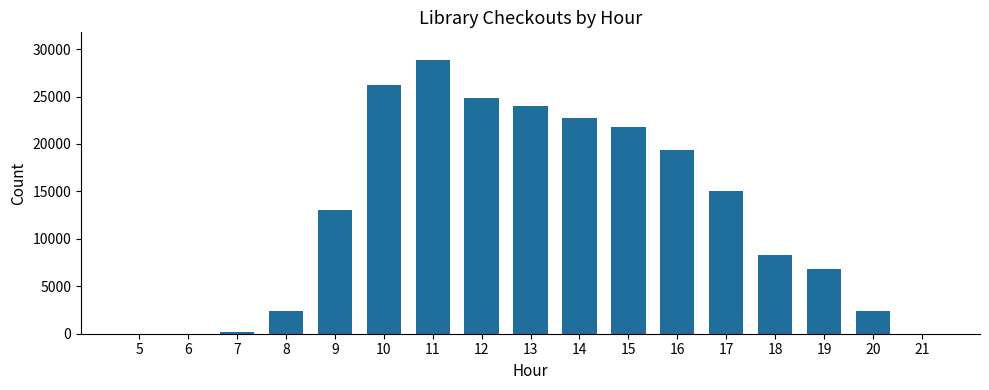

How many data points does each series have?

17